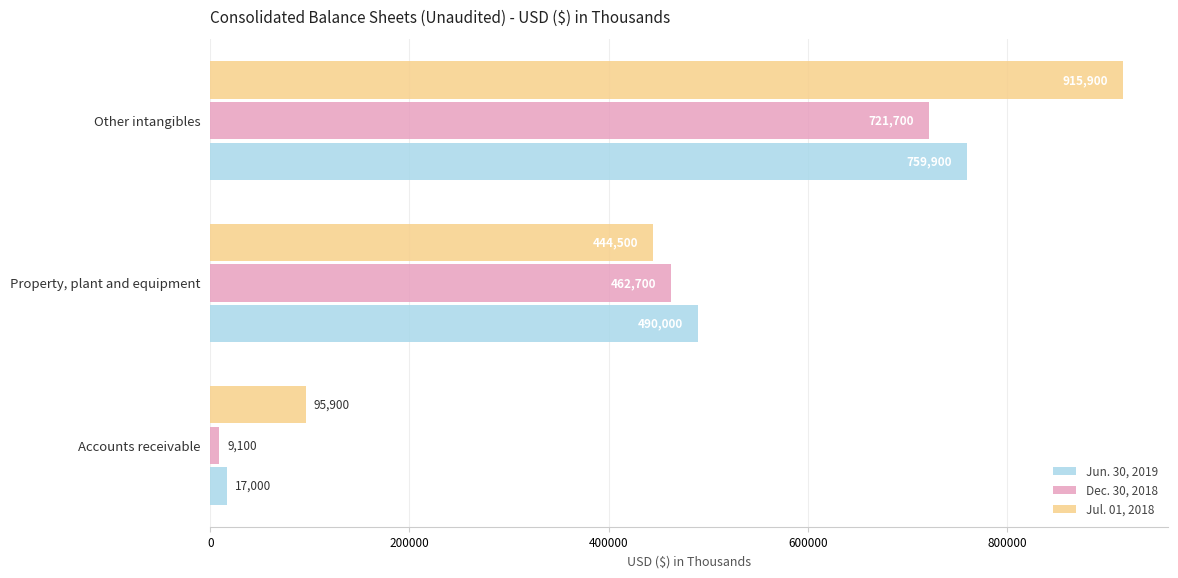

At how many categories does at least one series exceed 895027?

1